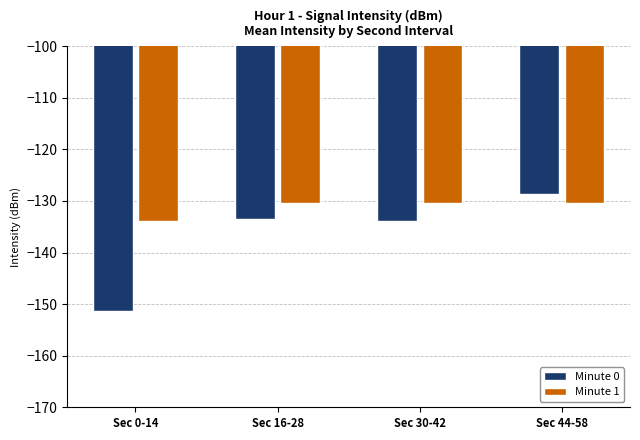

What is the total value across all series at Sec 30-42?

-264.3